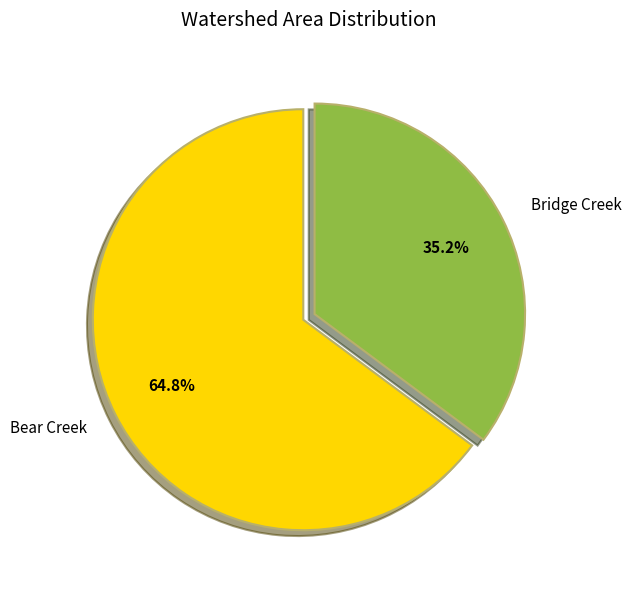

Which has a higher value, Bridge Creek or Bear Creek?

Bear Creek